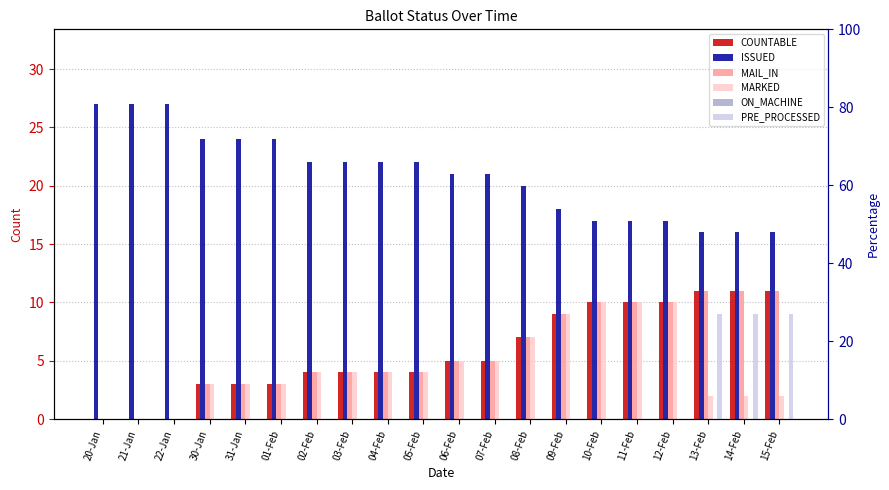

Reading left to right, extract all data points from this chart.

COUNTABLE: 0	0	0	3	3	3	4	4	4	4	5	5	7	9	10	10	10	11	11	11
ISSUED: 27	27	27	24	24	24	22	22	22	22	21	21	20	18	17	17	17	16	16	16
MAIL_IN: 0	0	0	3	3	3	4	4	4	4	5	5	7	9	10	10	10	11	11	11
MARKED: 0	0	0	3	3	3	4	4	4	4	5	5	7	9	10	10	10	2	2	2
ON_MACHINE: 0	0	0	0	0	0	0	0	0	0	0	0	0	0	0	0	0	0	0	0
PRE_PROCESSED: 0	0	0	0	0	0	0	0	0	0	0	0	0	0	0	0	0	9	9	9